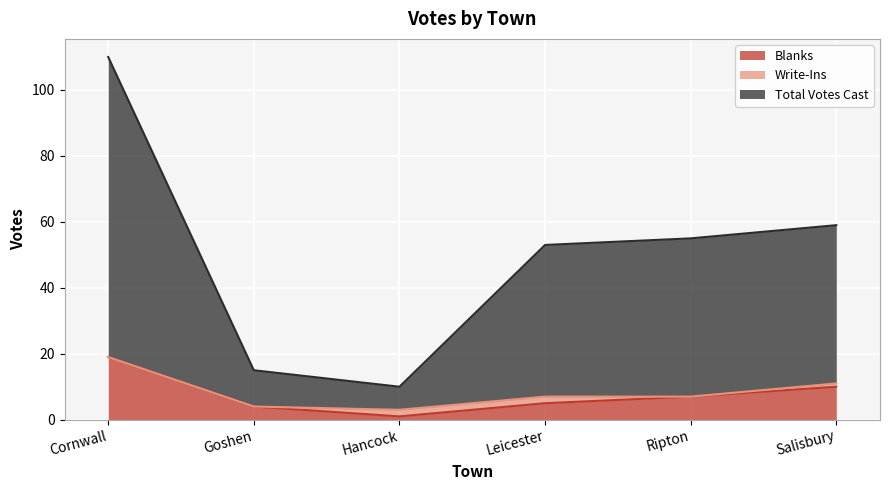

What is the difference between the Total Votes Cast values at Cornwall and Leicester?

57